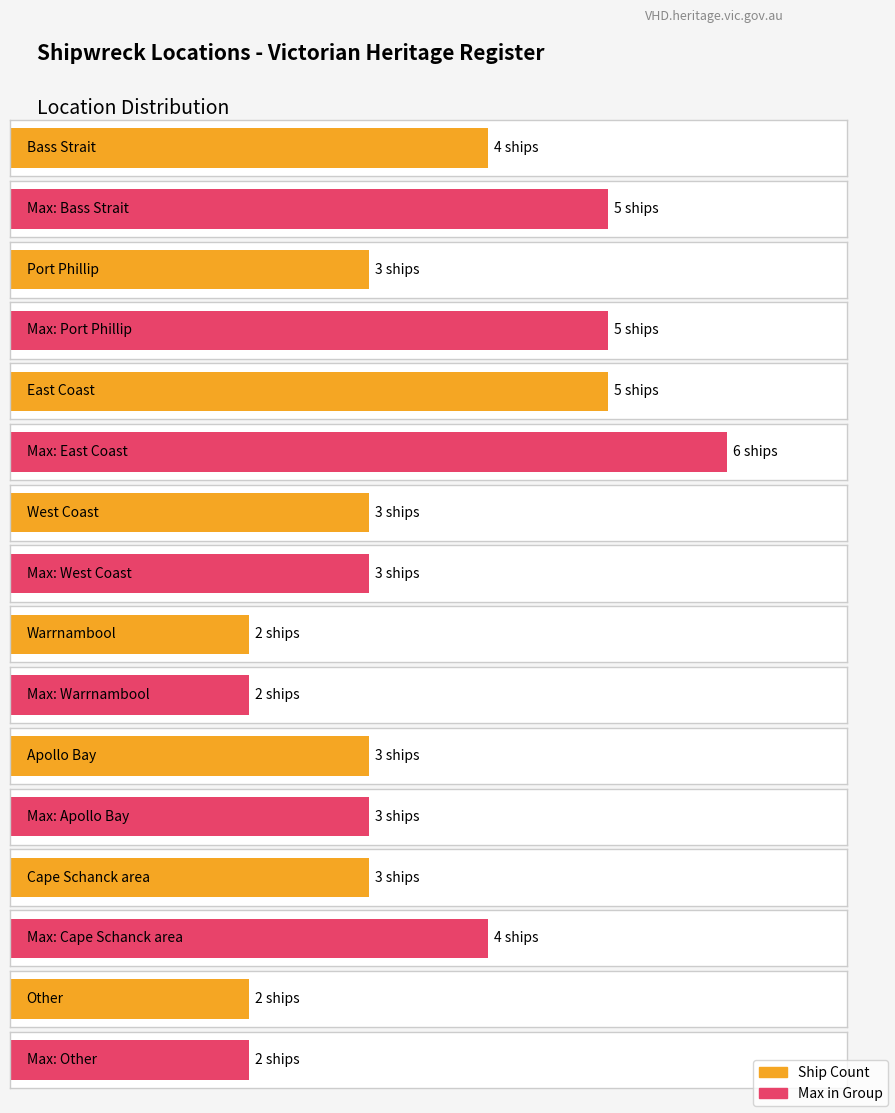

Are the bars grouped side by side (vs. stacked)?

No